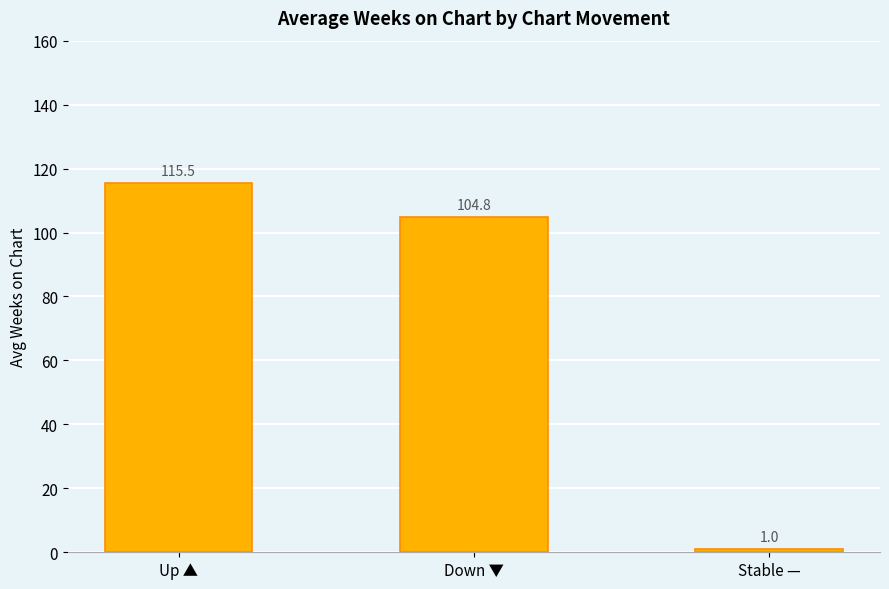

What is the maximum value shown in the chart?

115.5